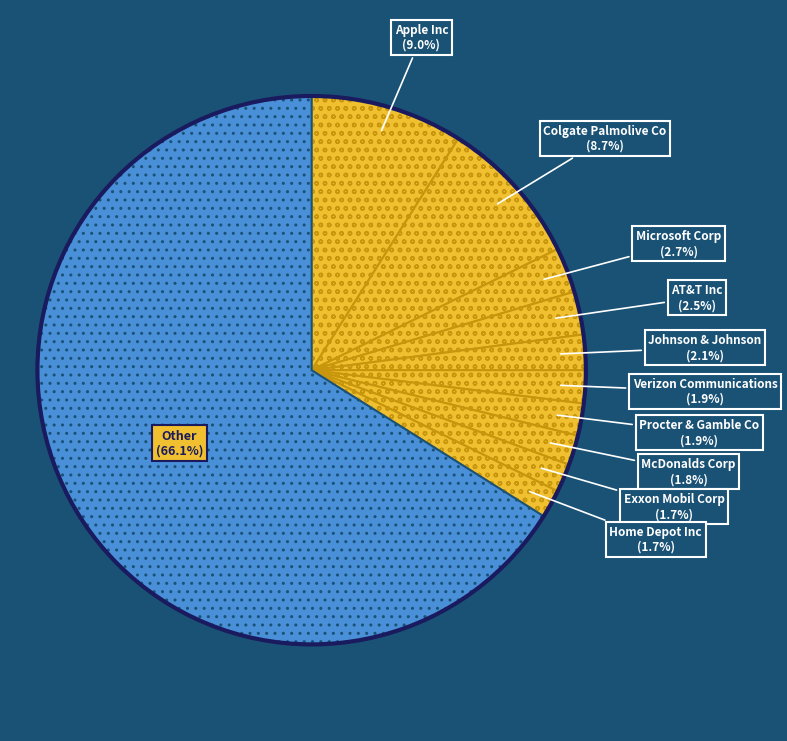

How many segments does this pie chart have?

11